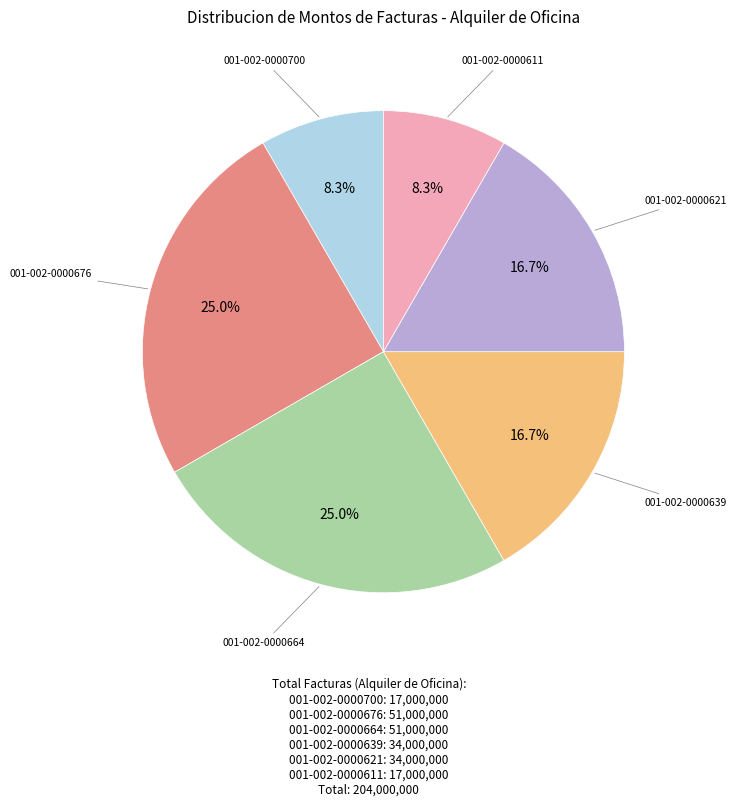

How many slices are in this pie chart?

6